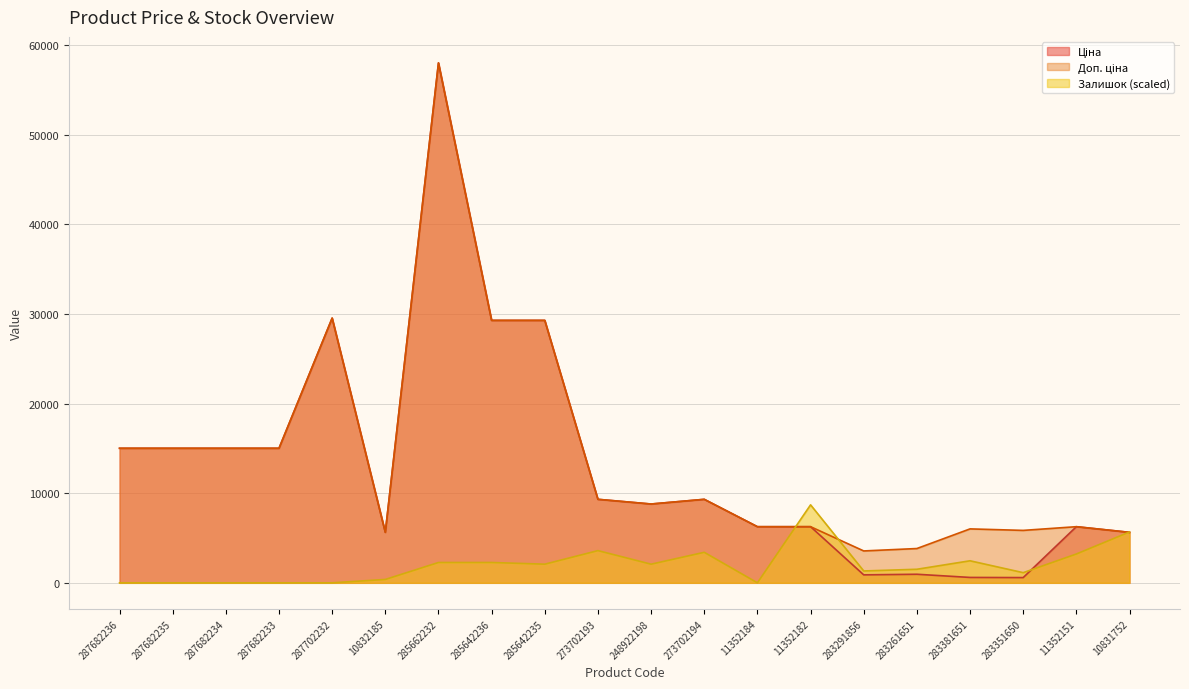

List the labels in order of Доп. ціна value, largest first.

285662232, 287702232, 285642236, 285642235, 287682236, 287682235, 287682234, 287682233, 273702193, 273702194, 248922198, 11352184, 11352182, 11352151, 283381651, 283351650, 10832185, 10831752, 283261651, 283291856